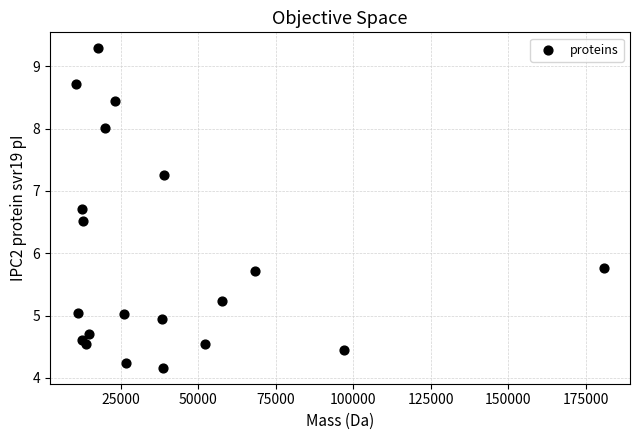

What Y value in the scatter plot is closest to 6?

5.8